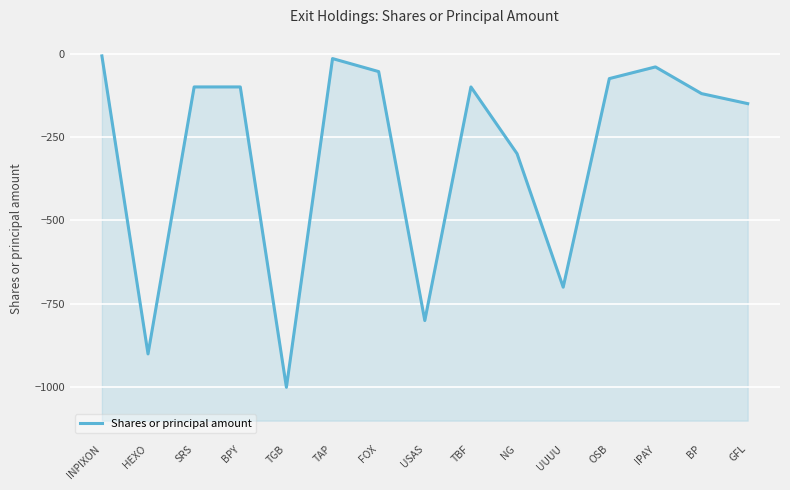

Reading left to right, transcribe all the data shown in this chart.

-7	-900	-100	-100	-1000	-15	-54	-800	-100	-300	-700	-75	-40	-120	-150